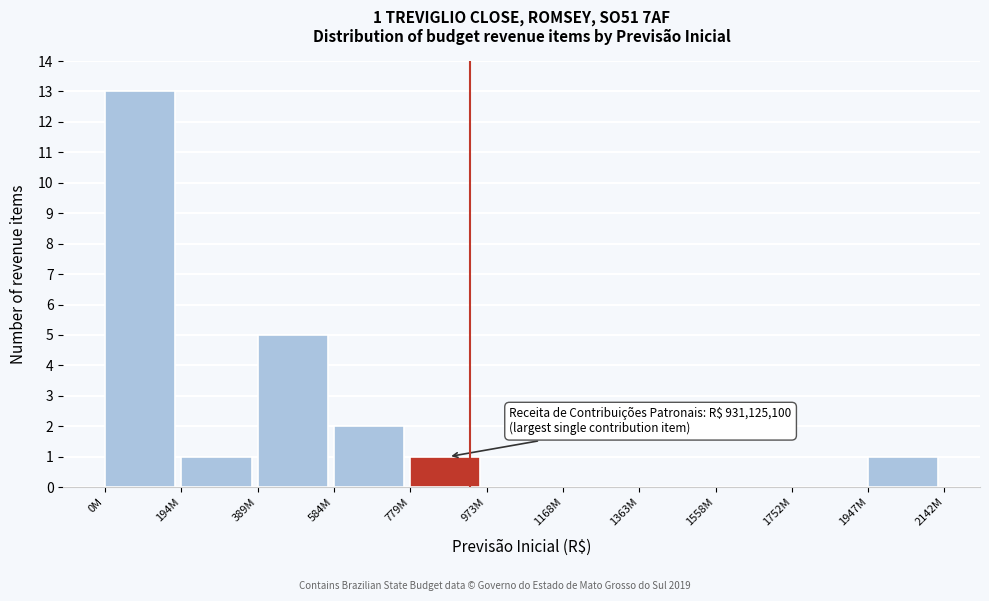

What is the maximum value shown in the chart?

13